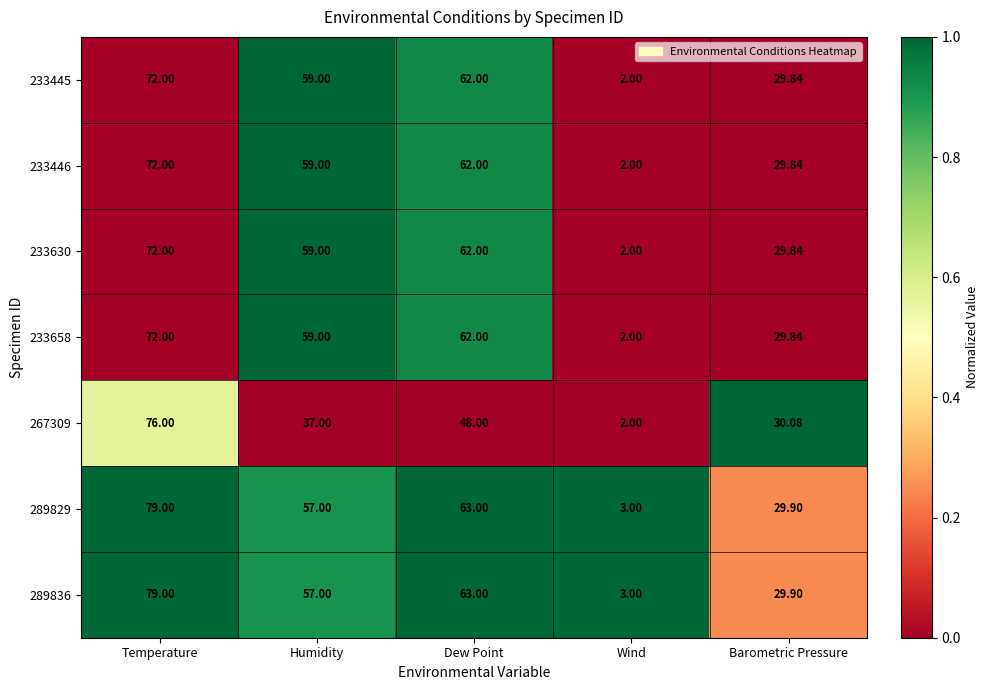

At which category is the sum across all series the highest?

Temperature